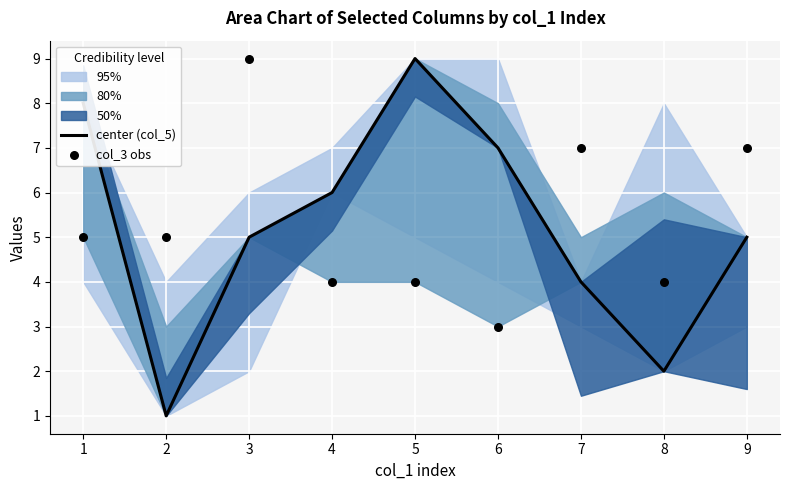

Which series has the largest Y range (max minus min)?

center (col_5)